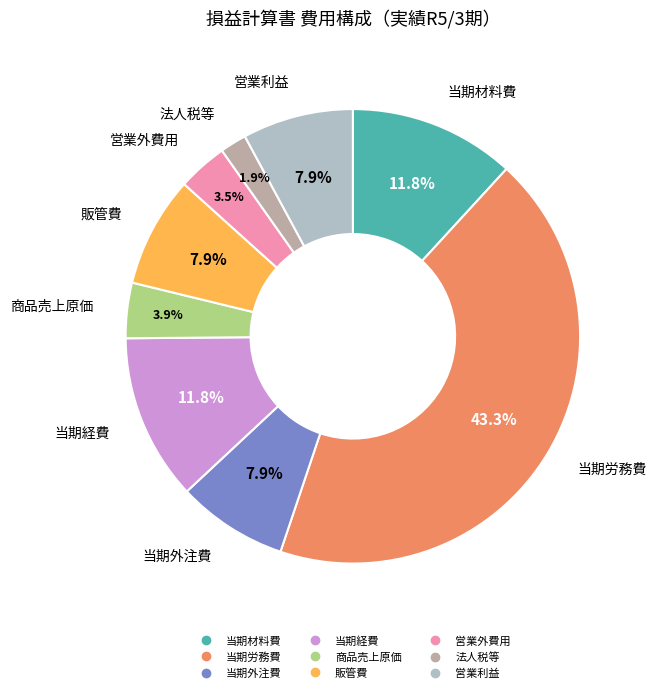

What is the total percentage of 販管費 and 当期外注費?

15.8%